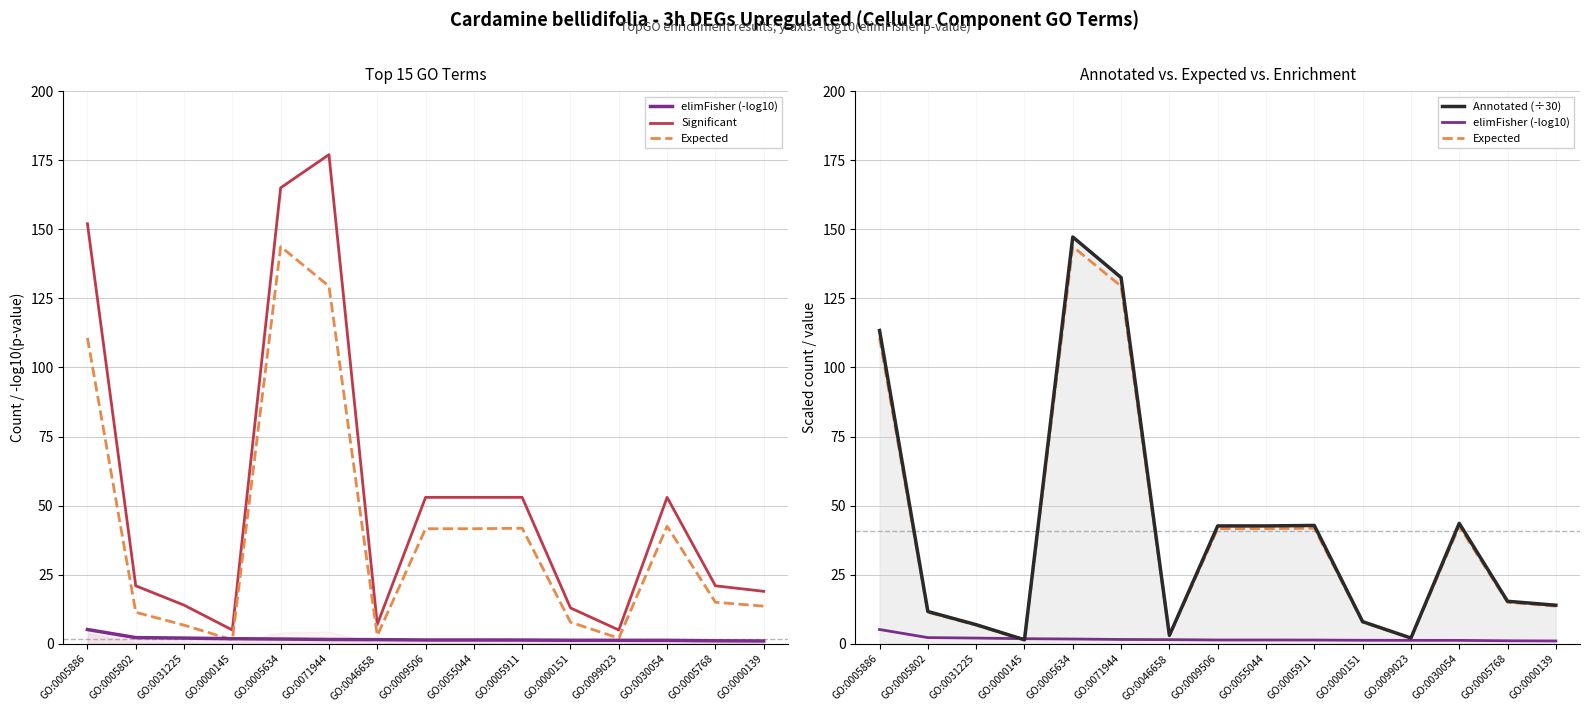

Count the number of data series in this chart.

4